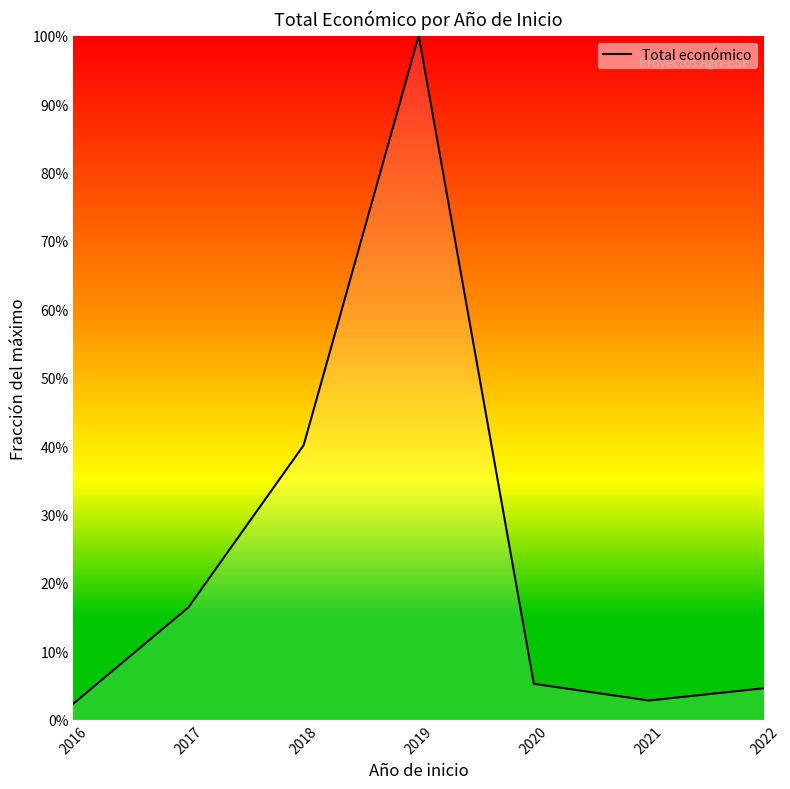

How many interior local peaks (higher than both neighbors) does the data have?

1